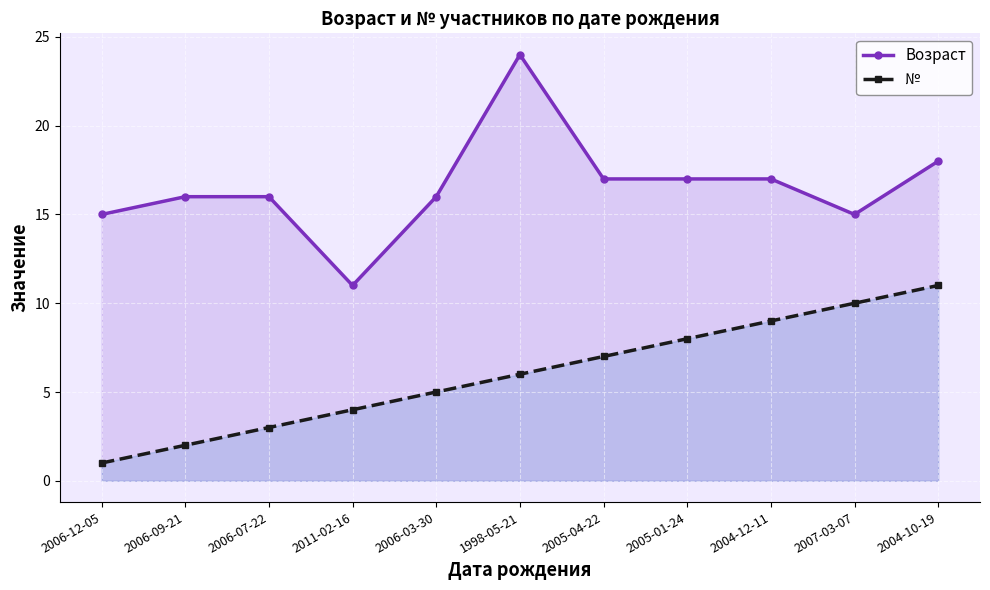

Is it true that Возраст equals 17 at 2005-04-22?

True